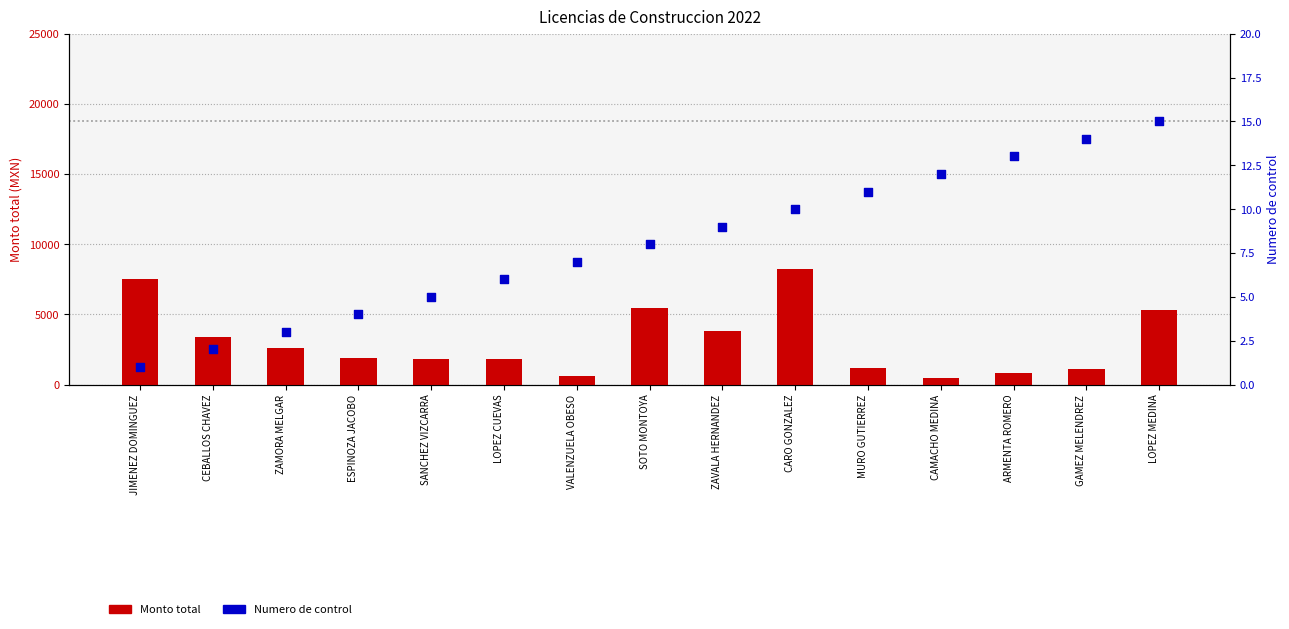

What are all the series names shown in the legend?

Monto total, Numero de control